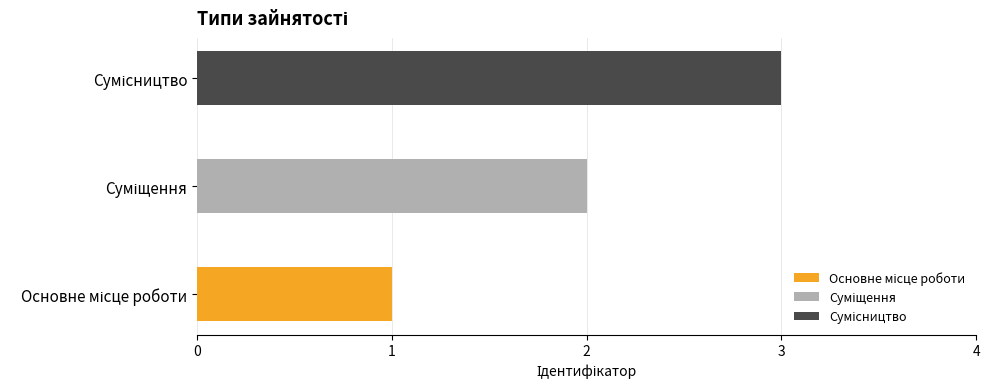

Is it true that the value at Сумісництво is 2?

False